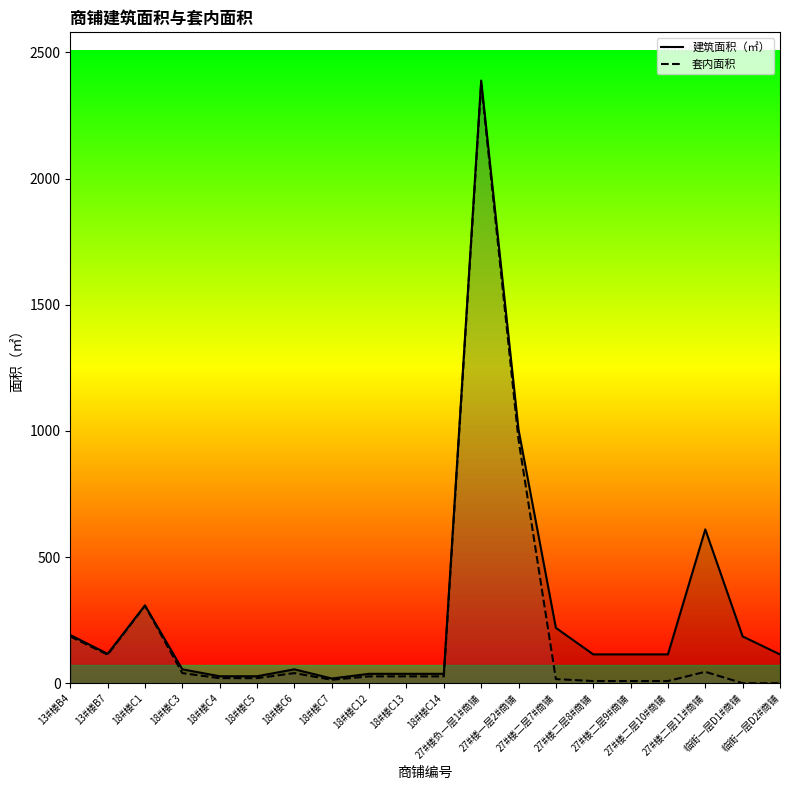

True or false: 套内面积 and 建筑面积（㎡） cross at least once.

False